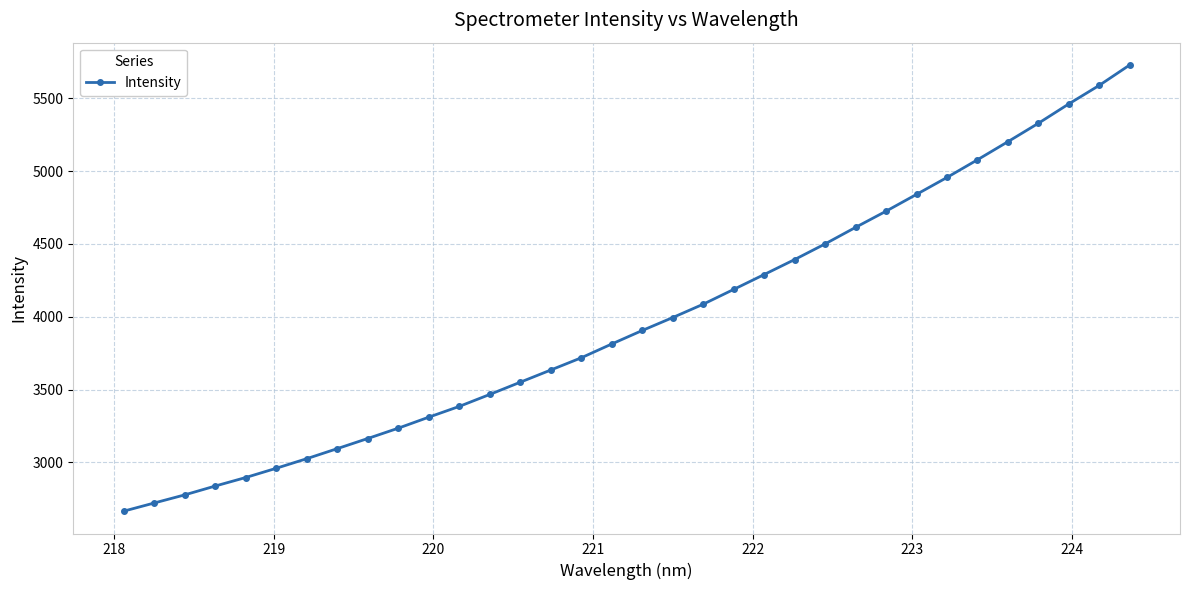

Does the chart have visible grid lines?

Yes